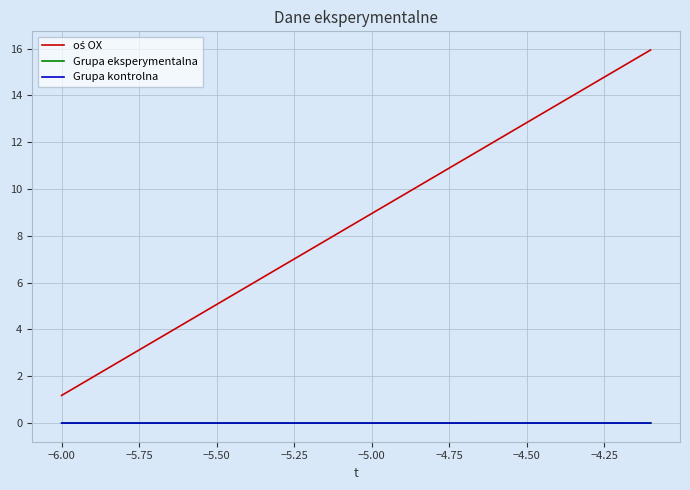

What is the greatest value displayed?

15.9